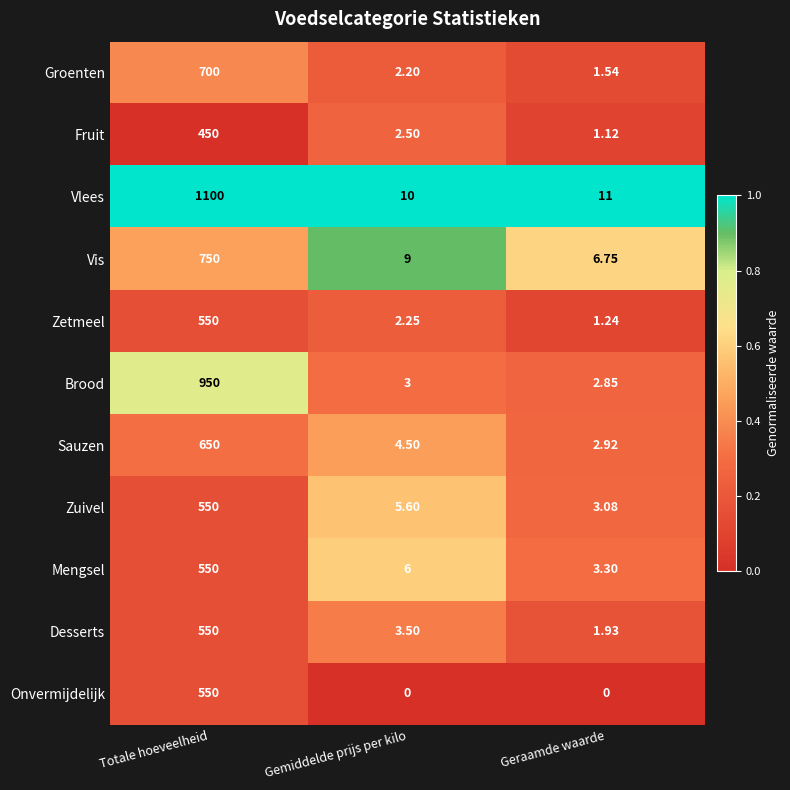

Which series has the largest range (max minus min)?

Vlees